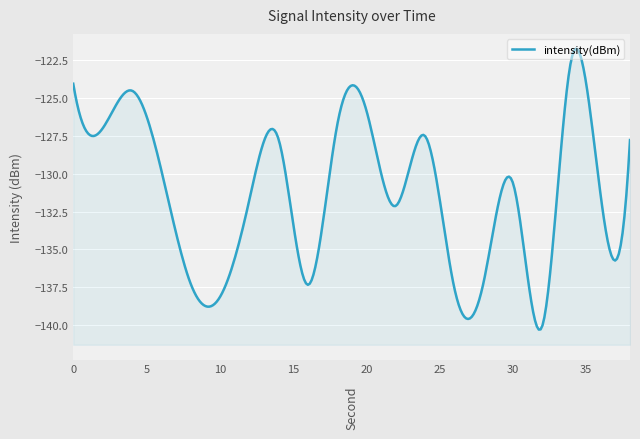

True or false: the data shows -127.0 at 2.

True